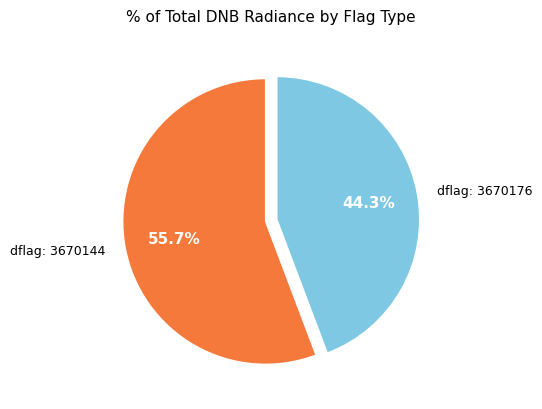

Is there a majority slice in this chart?

Yes